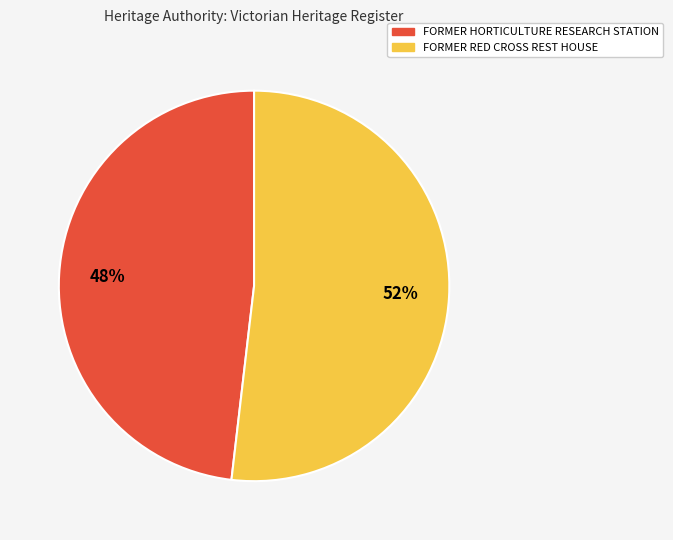

Which slice is the smallest?

FORMER HORTICULTURE RESEARCH STATION